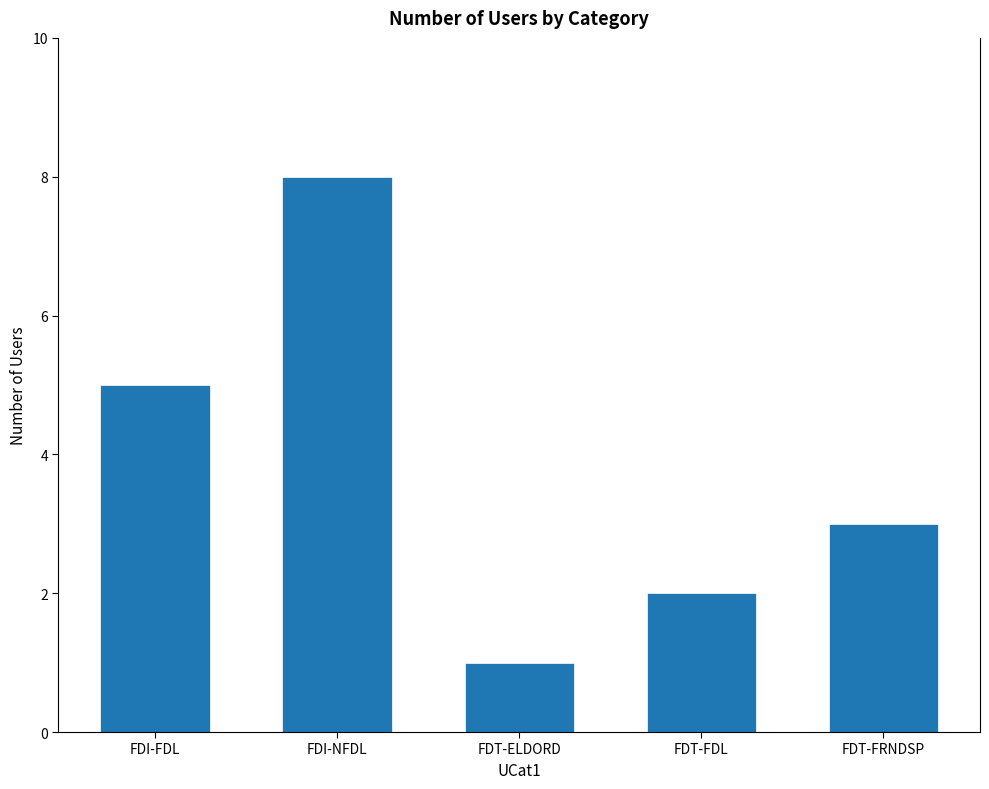

Which label corresponds to the smallest value in the chart?

FDT-ELDORD